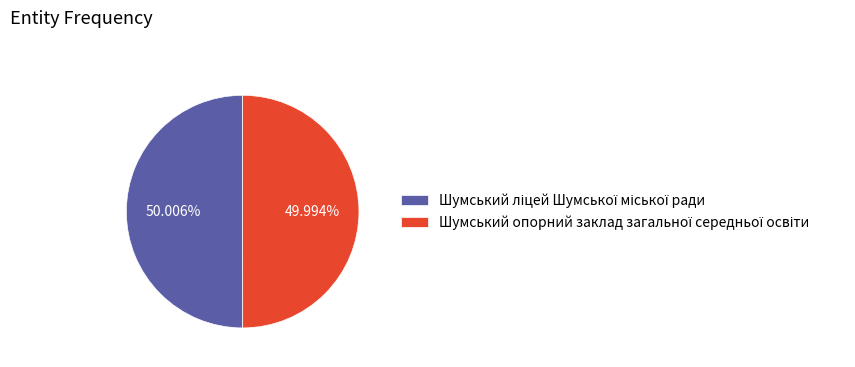

Is there any slice that represents more than half of the pie?

Yes